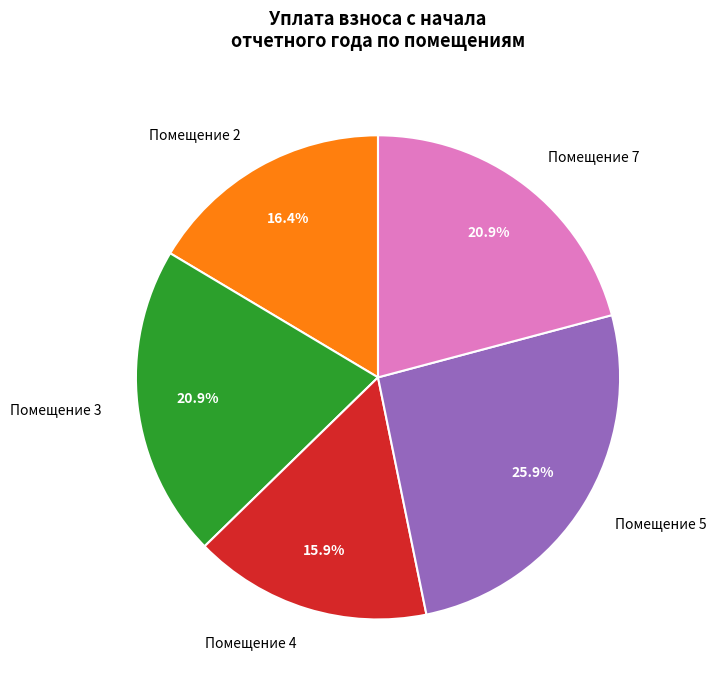

To the nearest percent, what is the average slice percentage?

20%